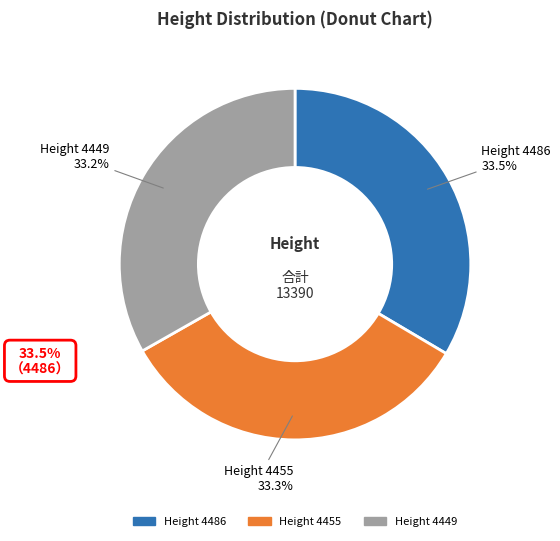

Is there any slice that represents more than half of the pie?

No